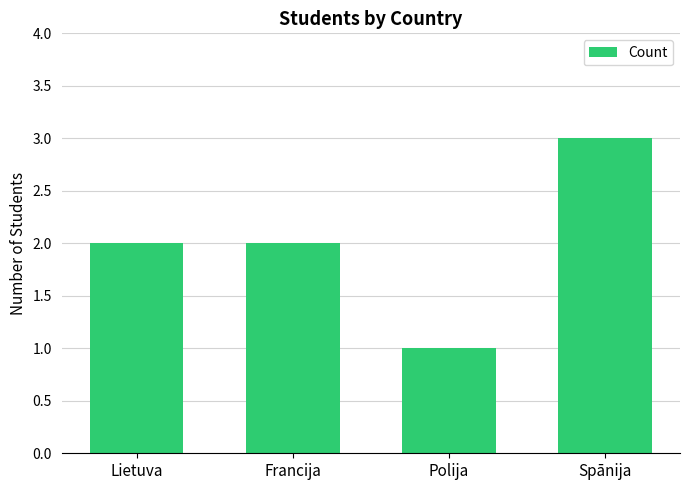

What is the sum of the values at Lietuva and Polija?

3